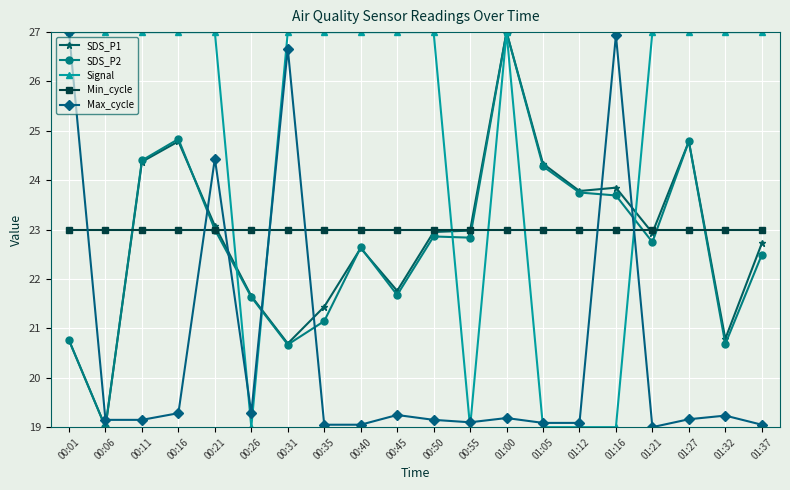

Is the value of Signal at 00:31 greater than the value of SDS_P1 at 00:21?

Yes